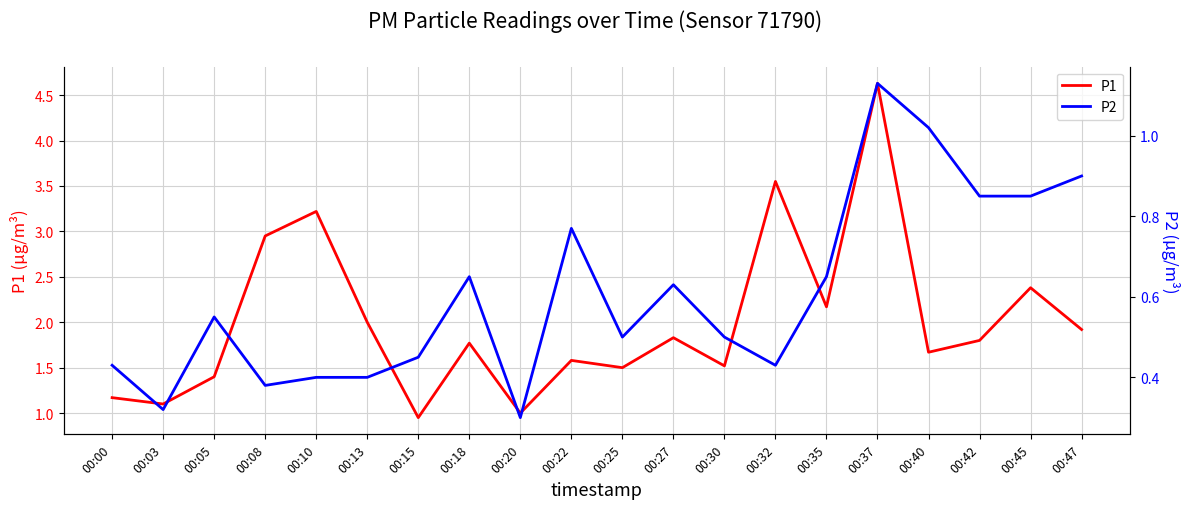

What is the average value of the P1 series?

2.0